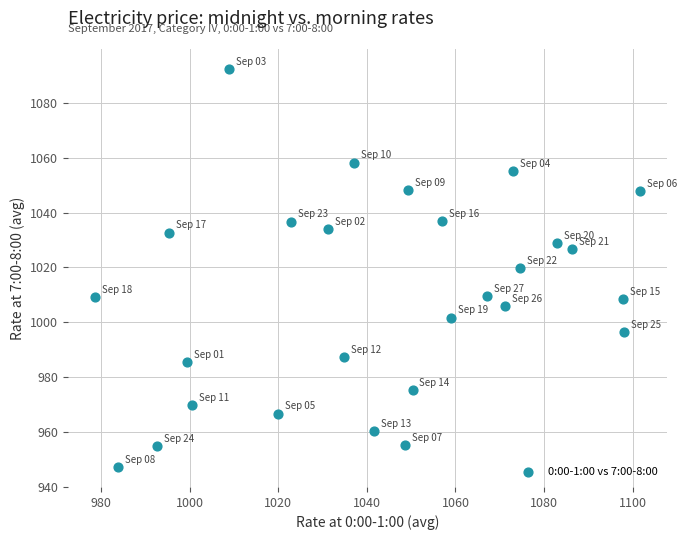

What is the range of Y values (max minus min)?

145.3